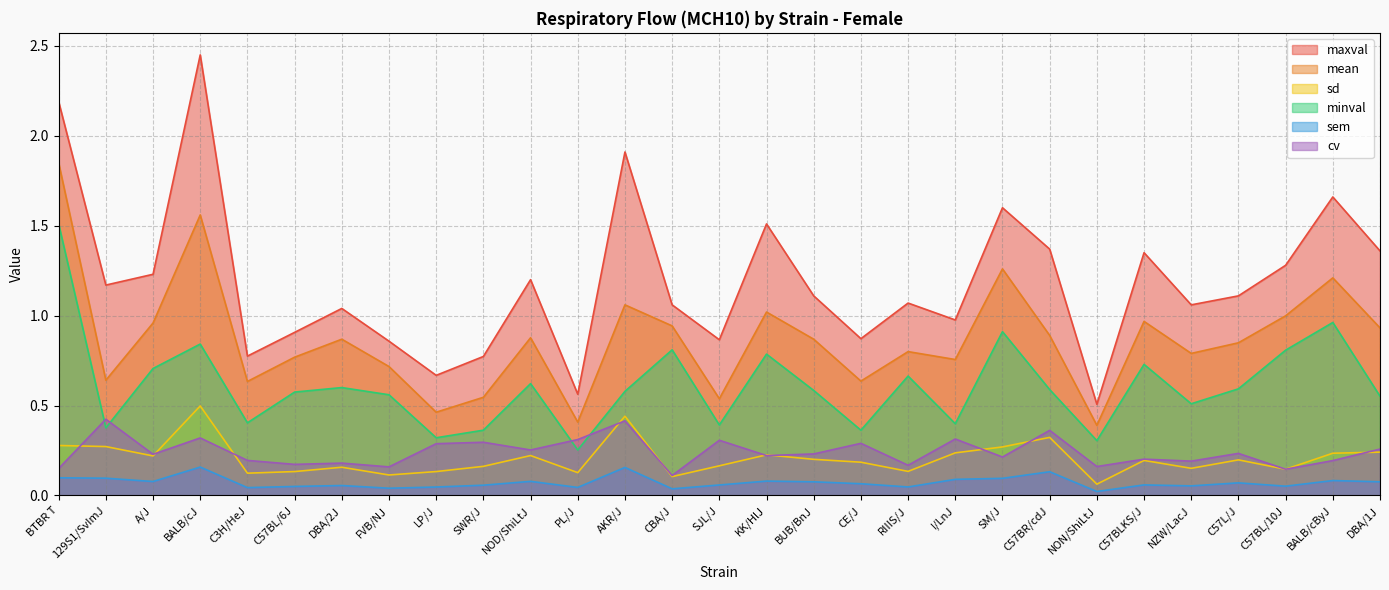

What is the approximate value of sd at KK/HlJ?

0.2